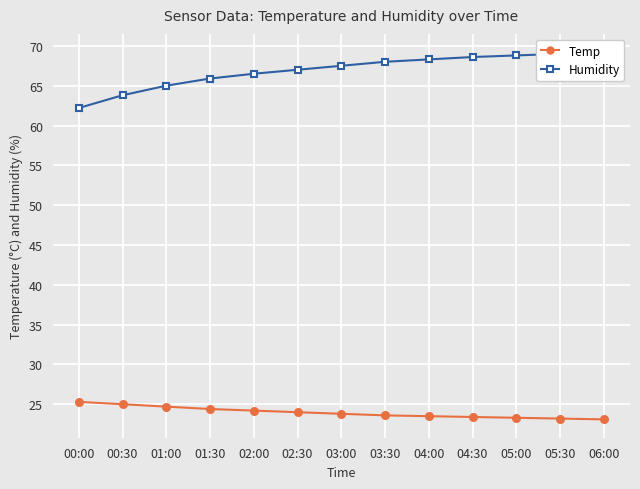

The Temp series shows 23.5 at 04:00. True or false?

True